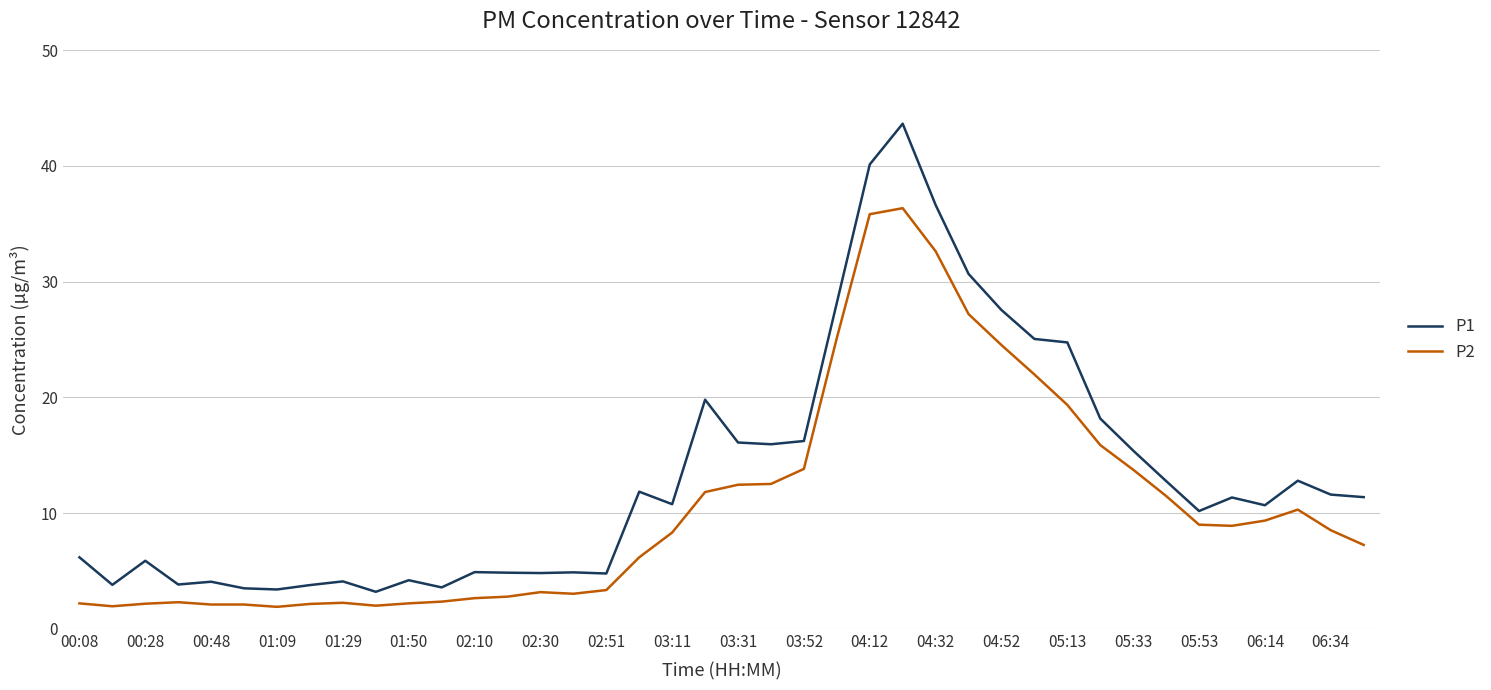

Which series has the largest range (max minus min)?

P1